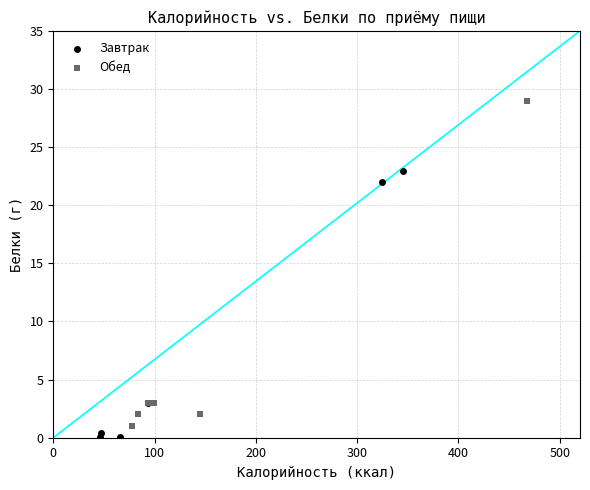

Which series reaches the maximum Y coordinate?

Обед